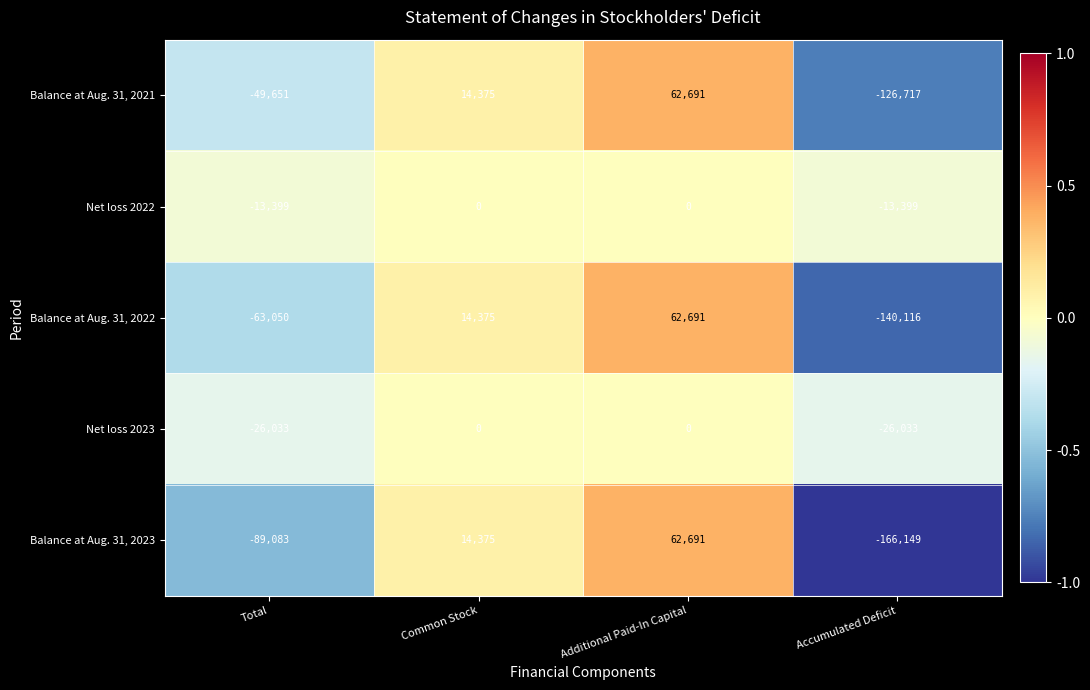

Count the Net loss 2023 values in the range -26033 to 0.

4